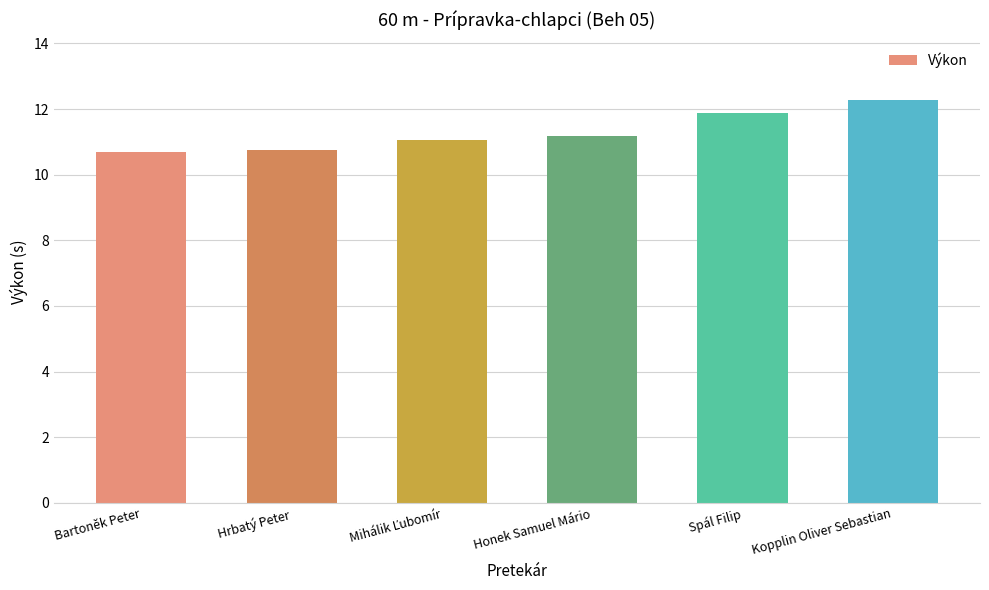

What is the sum of all values?

67.9